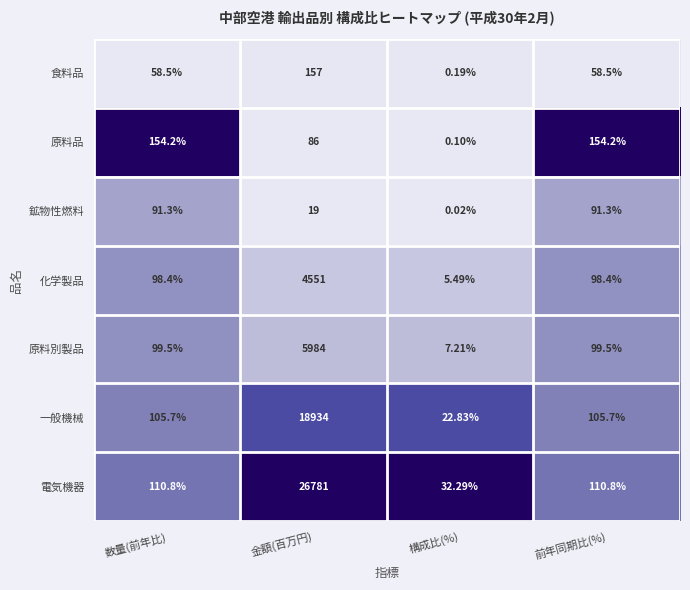

Which category has the lowest value in the 原料別製品 series?

構成比(%)